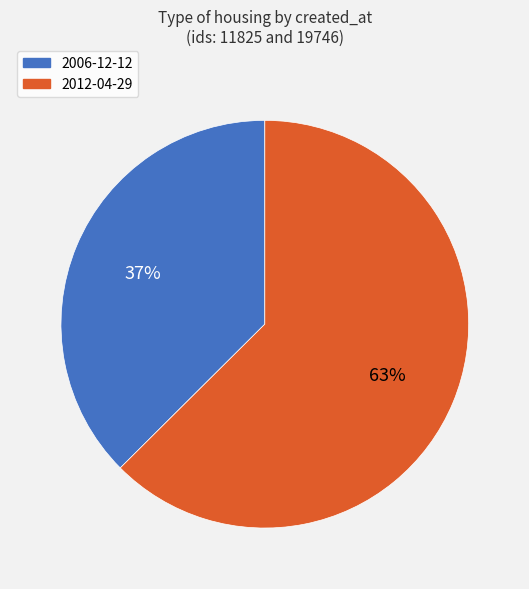

Combined, do 2012-04-29 and 2006-12-12 account for over 50%?

Yes